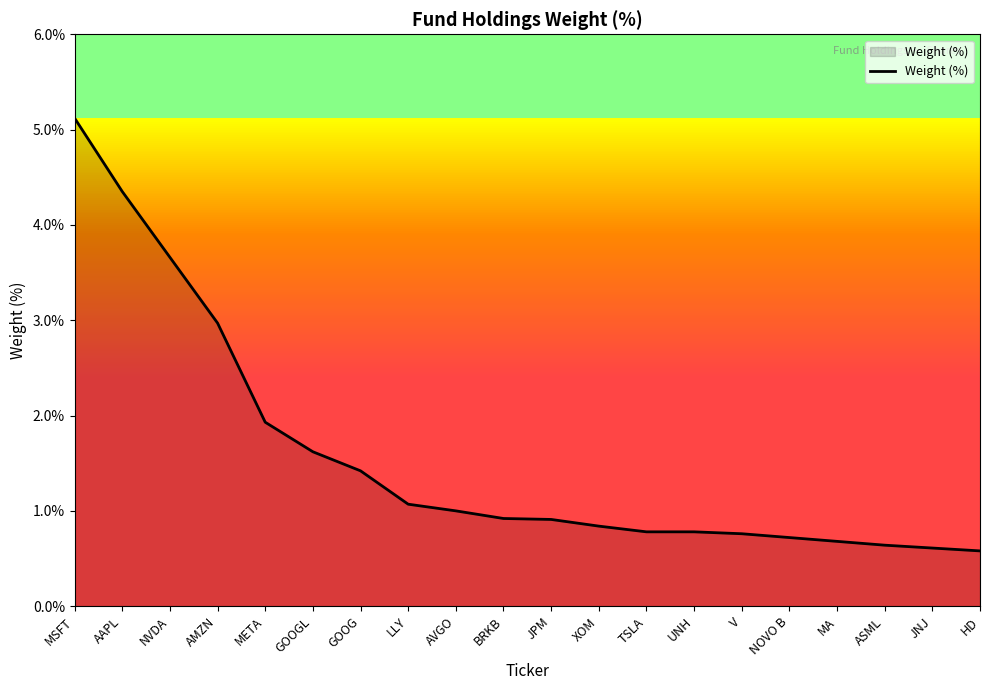

What is the smallest value displayed?

0.6